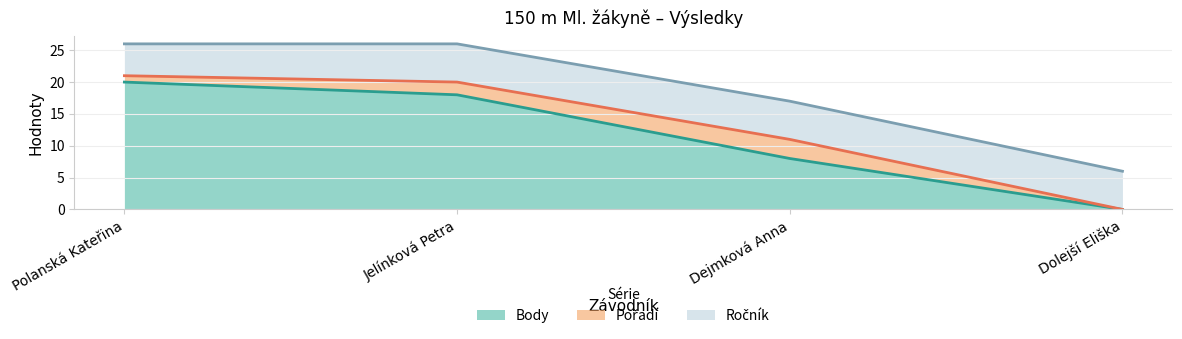

True or false: Pořadí has more than 0 interior local peaks.

True